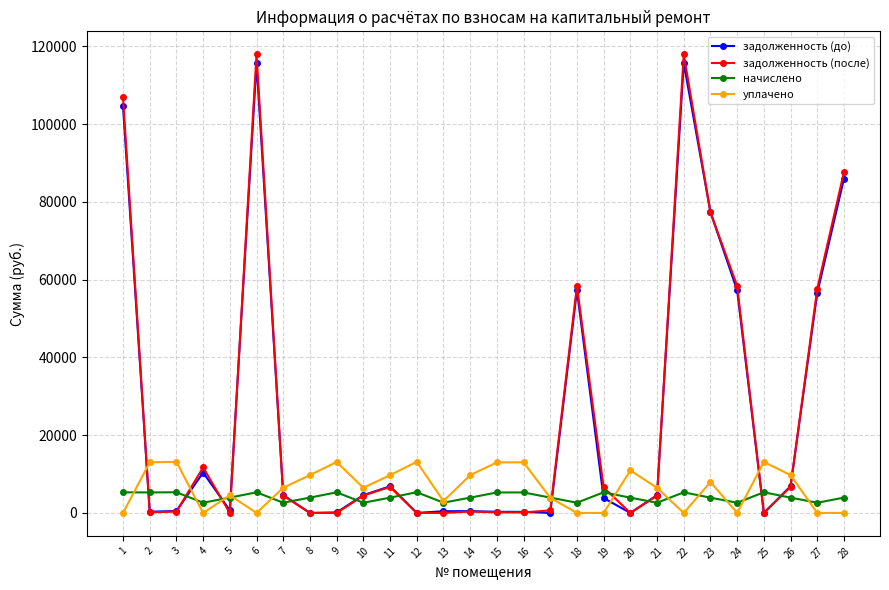

Which series ends up on top after the final intersection of задолженность (до) and уплачено?

задолженность (до)